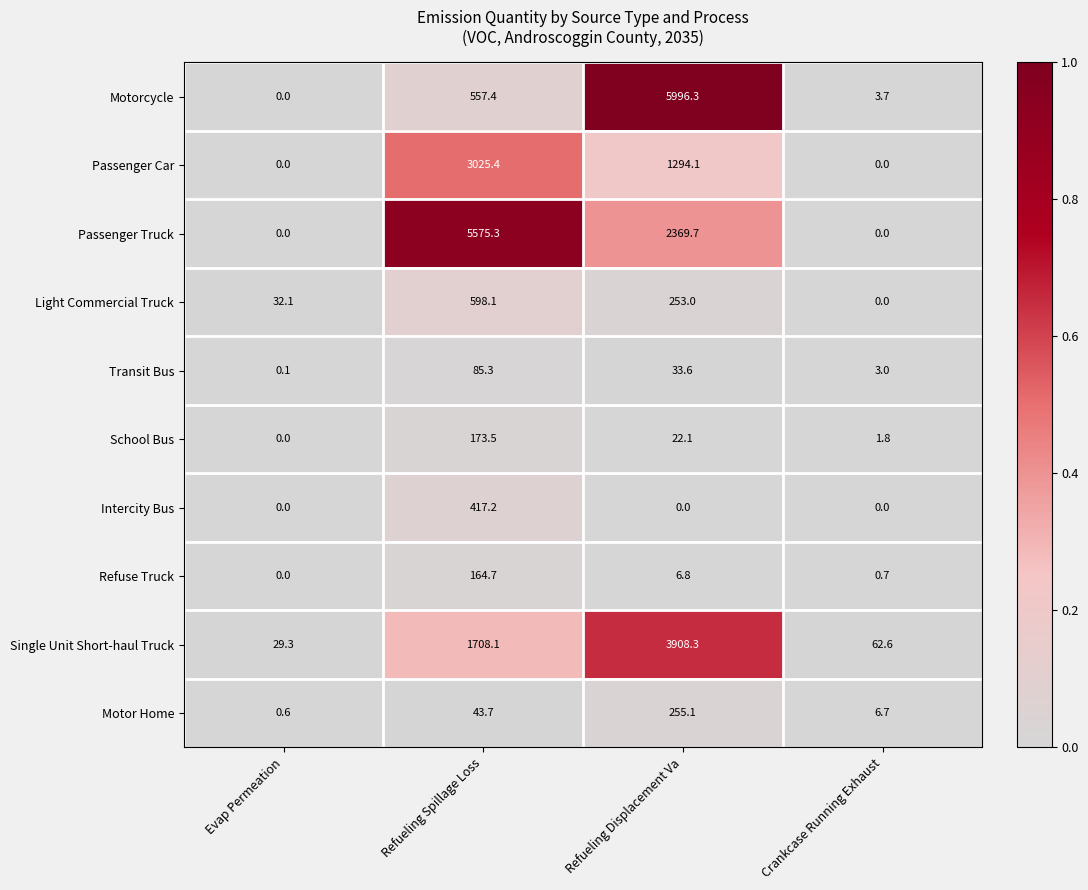

At which category is the sum across all series the highest?

Refueling Displacement Va